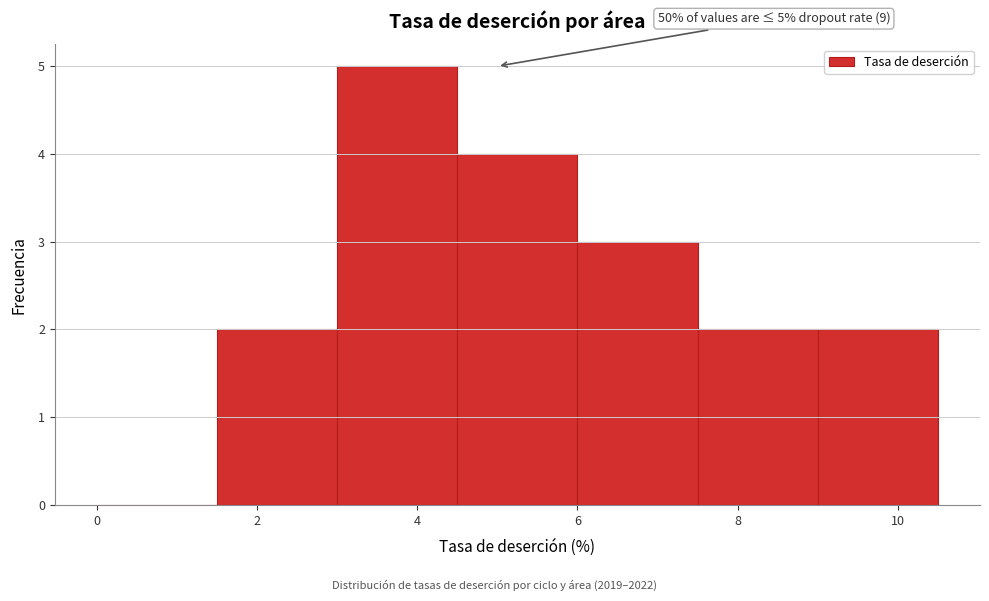

Which range on the x-axis has the tallest bar?

3.0 to 4.5